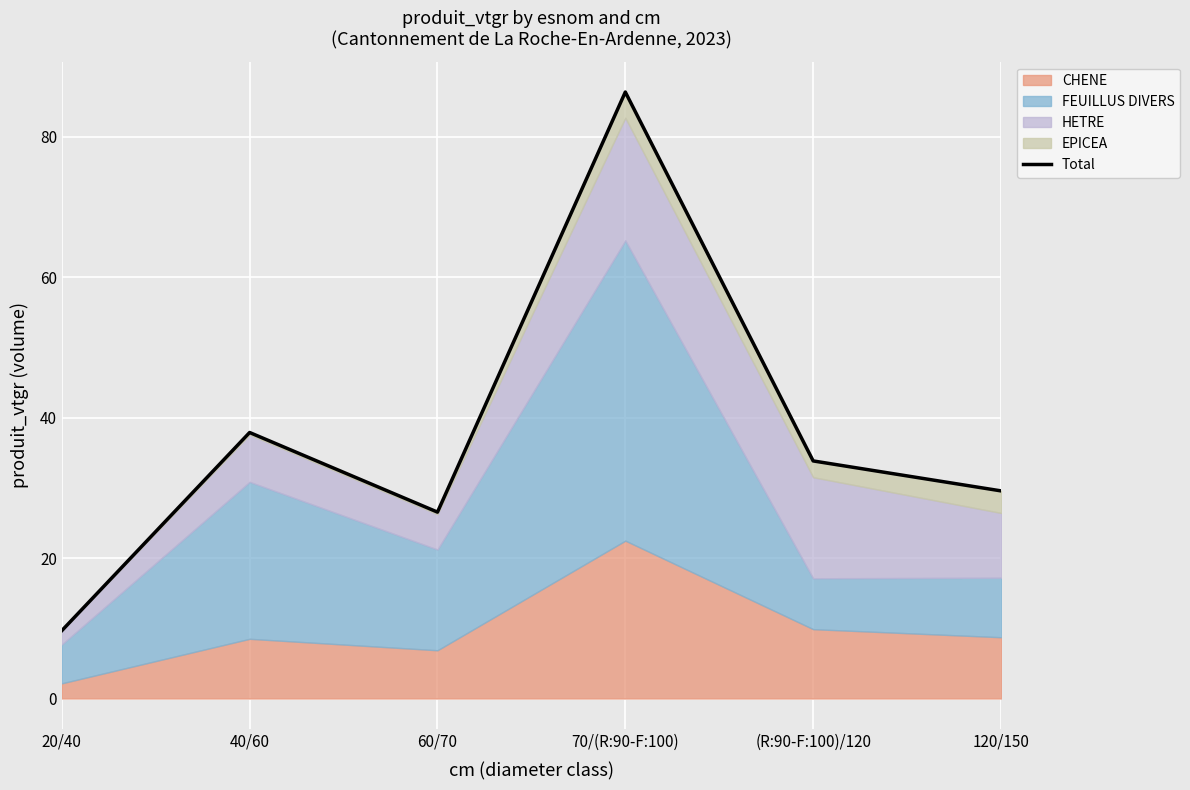

Where is the first local maximum?

40/60